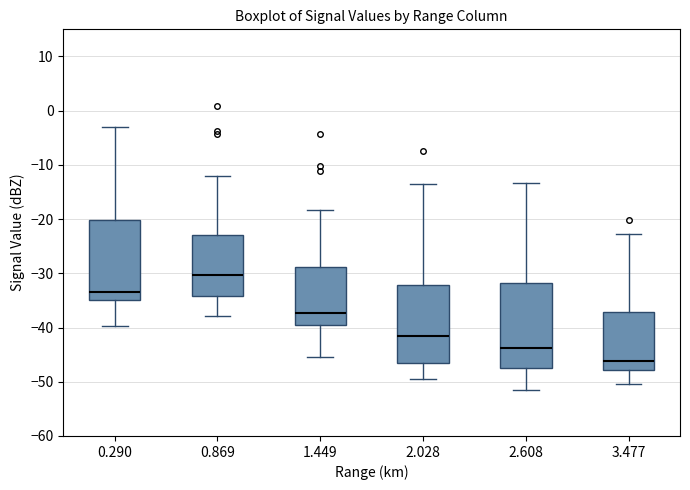

Reading left to right, transcribe this box plot: for each box, give where its median line is, the range the box spans, and where its two whiskers end, as read against the y-axis. The values are not printed on the chart, so give them approximately, as read against the axis.

0.290: median -33, box -35 to -20, whiskers -40 to -3
0.869: median -30, box -34 to -23, whiskers -38 to -12
1.449: median -37, box -40 to -29, whiskers -45 to -18
2.028: median -42, box -46 to -32, whiskers -49 to -13
2.608: median -44, box -47 to -32, whiskers -52 to -13
3.477: median -46, box -48 to -37, whiskers -50 to -23